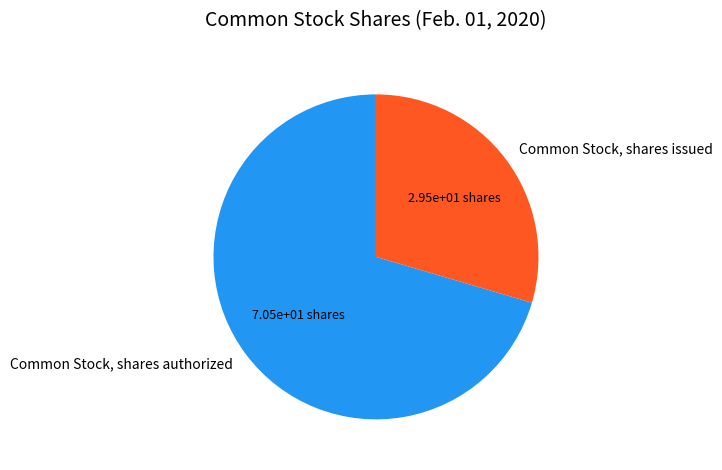

How many segments does this pie chart have?

2